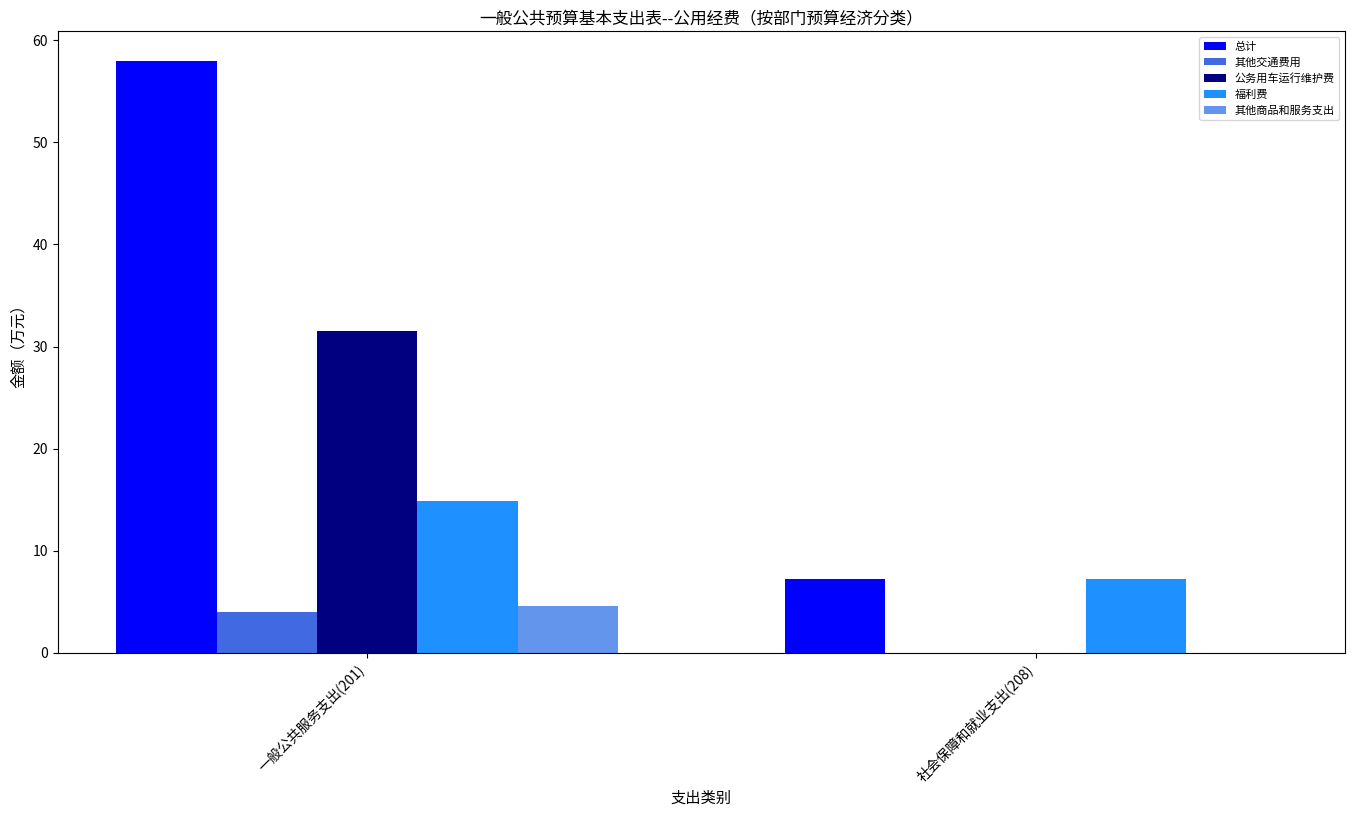

Are the bars grouped side by side (vs. stacked)?

Yes